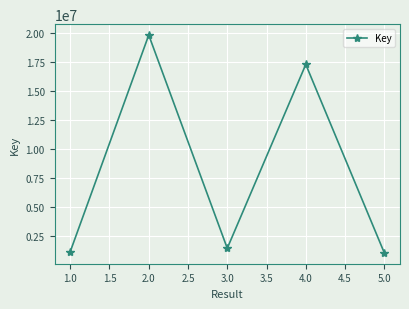

Does the chart have visible grid lines?

Yes